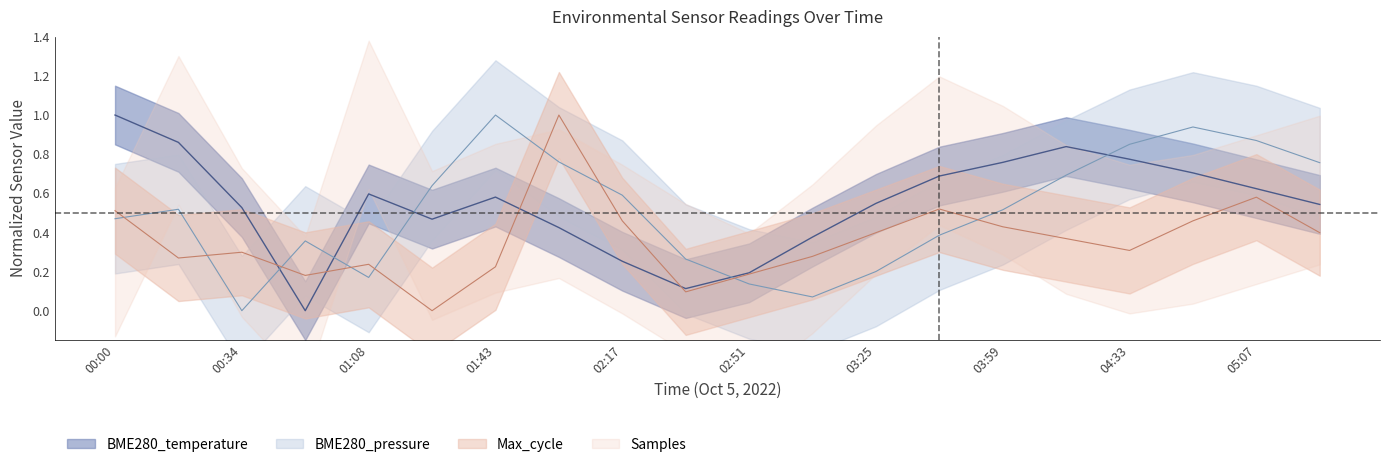

True or false: BME280_temperature and Max_cycle_norm intersect in this chart.

True